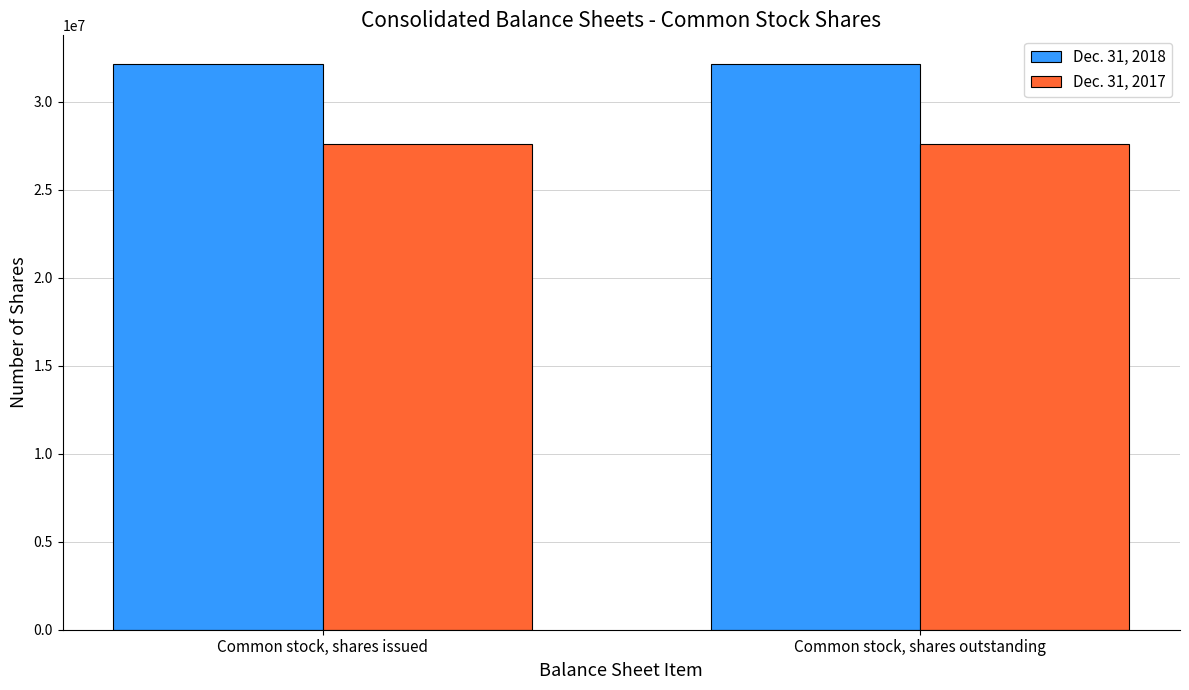

Reading right to left, list all the values displayed in this chart.

Dec. 31, 2018: 32176659	32176659
Dec. 31, 2017: 27614992	27614992